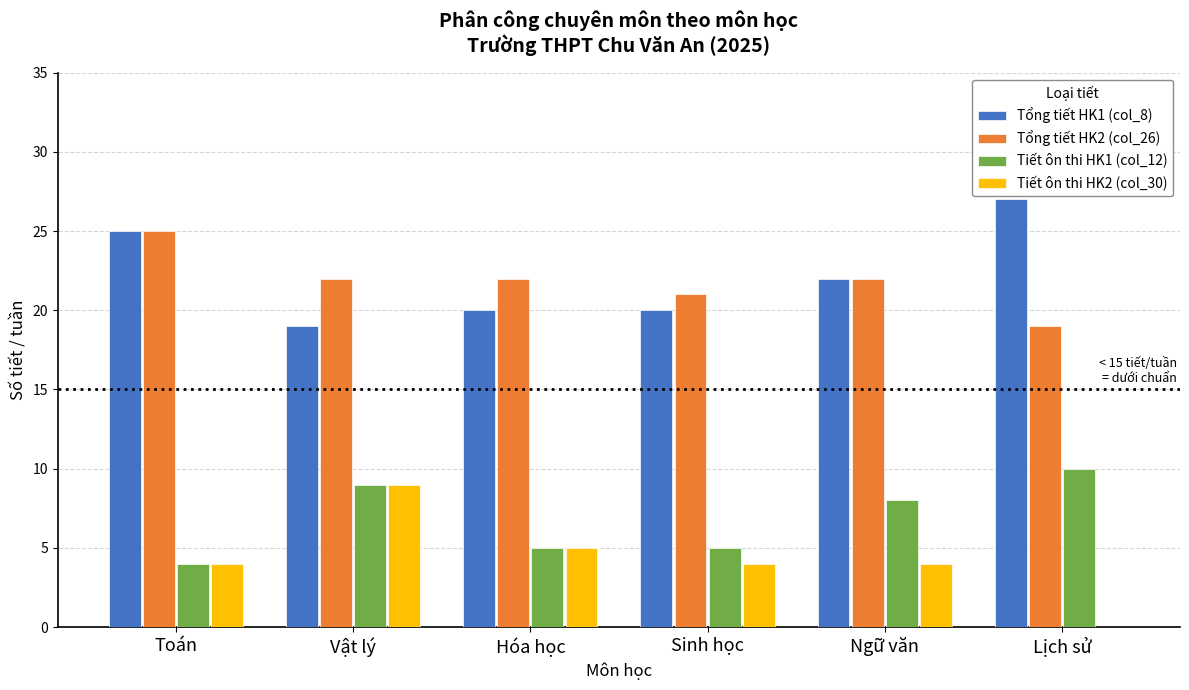

Where does the Tổng tiết HK2 (col_26) series first go above 22?

Toán